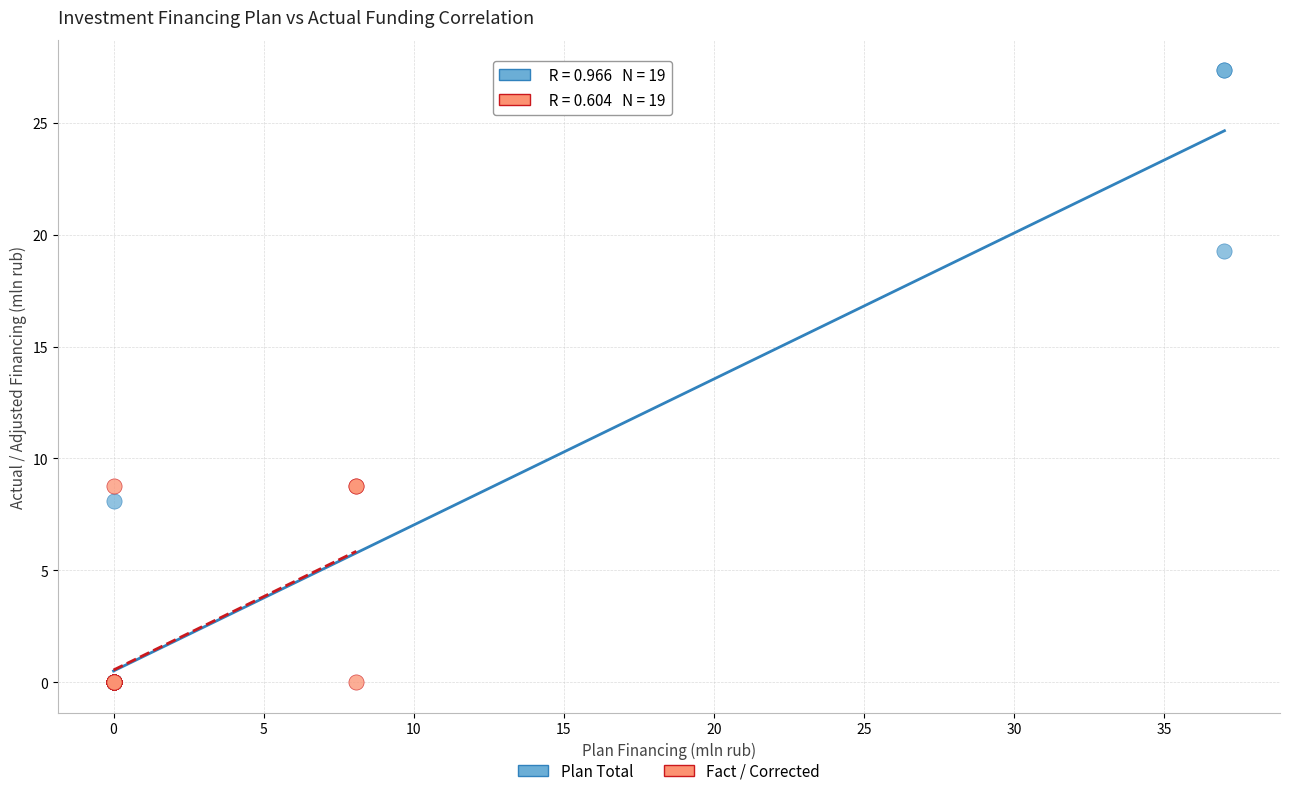

Which series reaches the maximum Y coordinate?

Plan Total